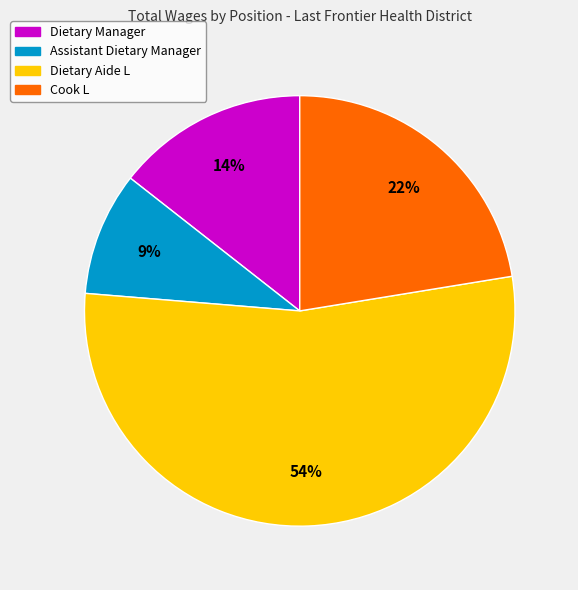

How many slices are in this pie chart?

4